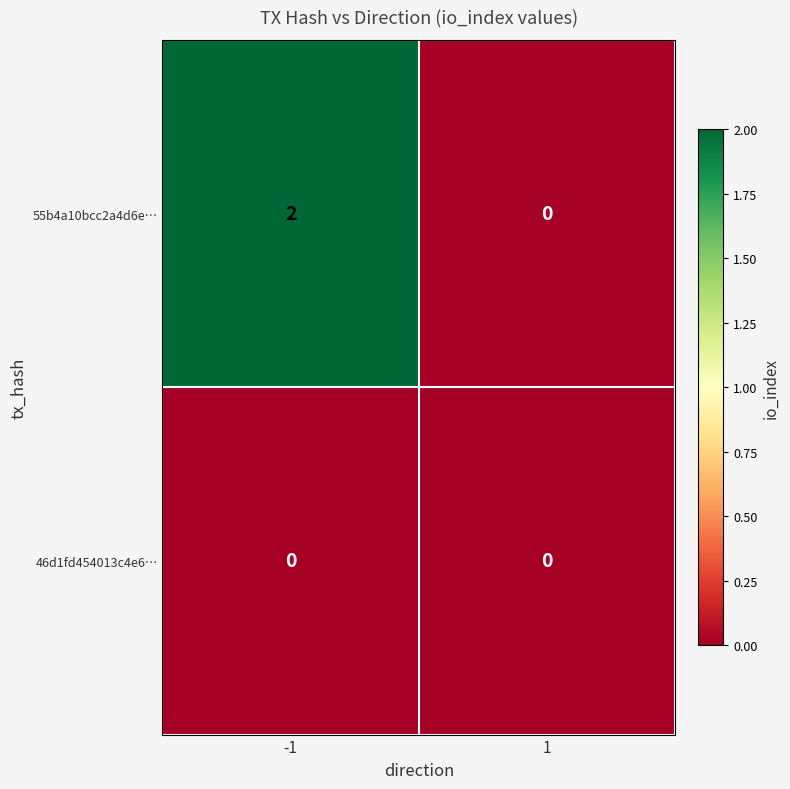

Which series has the largest range (max minus min)?

55b4a10bcc2a4d6e…